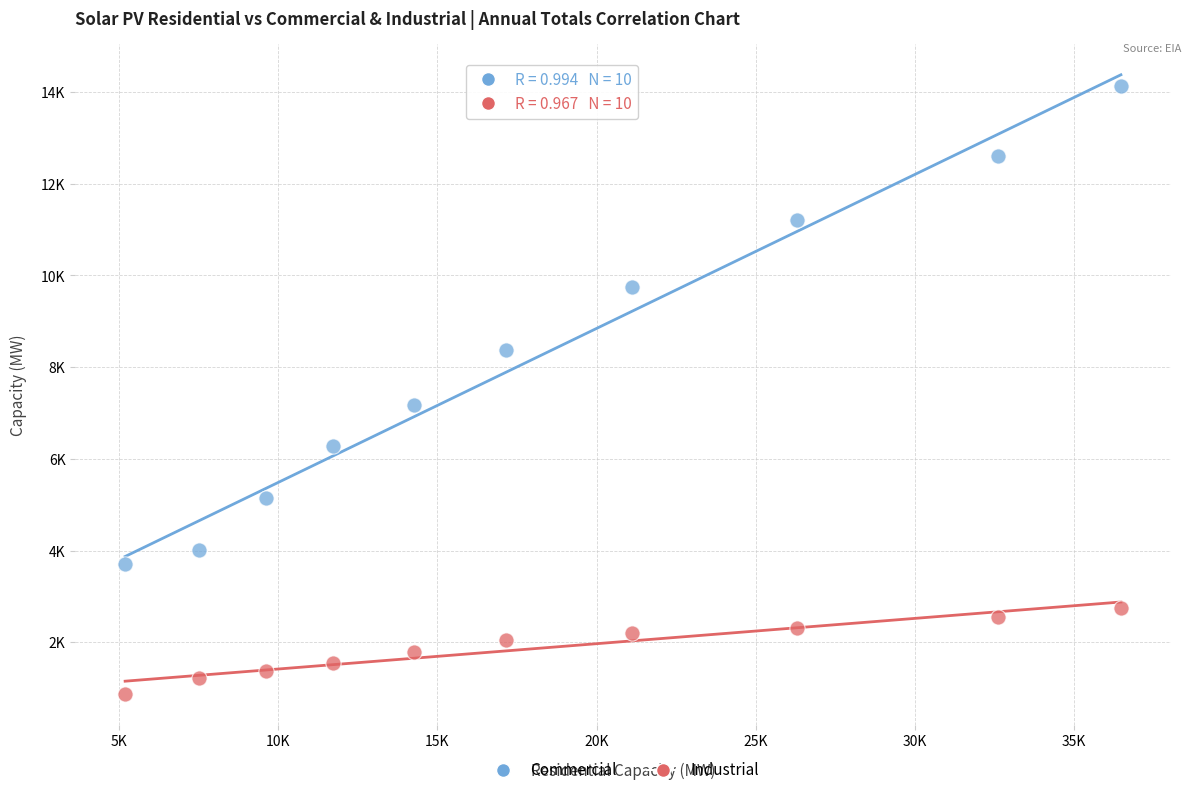

Which series contains the lowest Y value?

Industrial